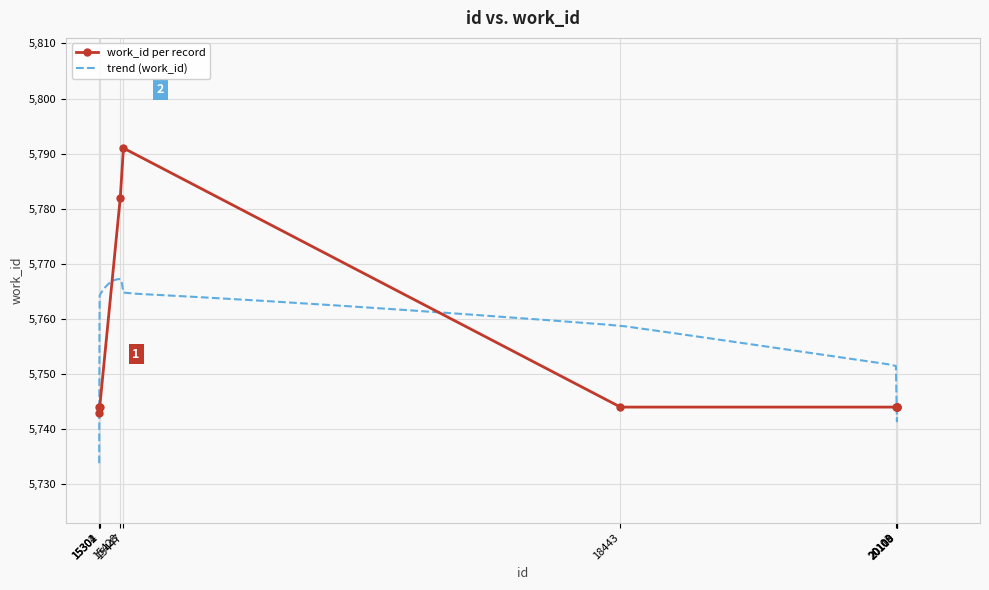

How many categories are shown in the chart?

10